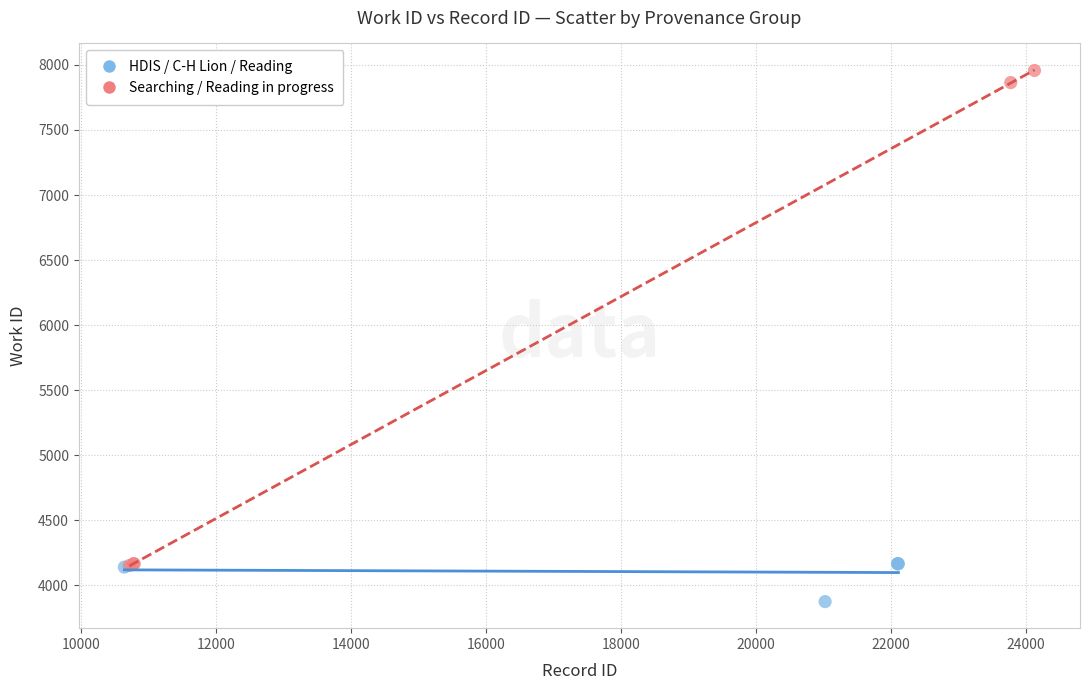

Which series reaches the maximum Y coordinate?

Searching / Reading in progress